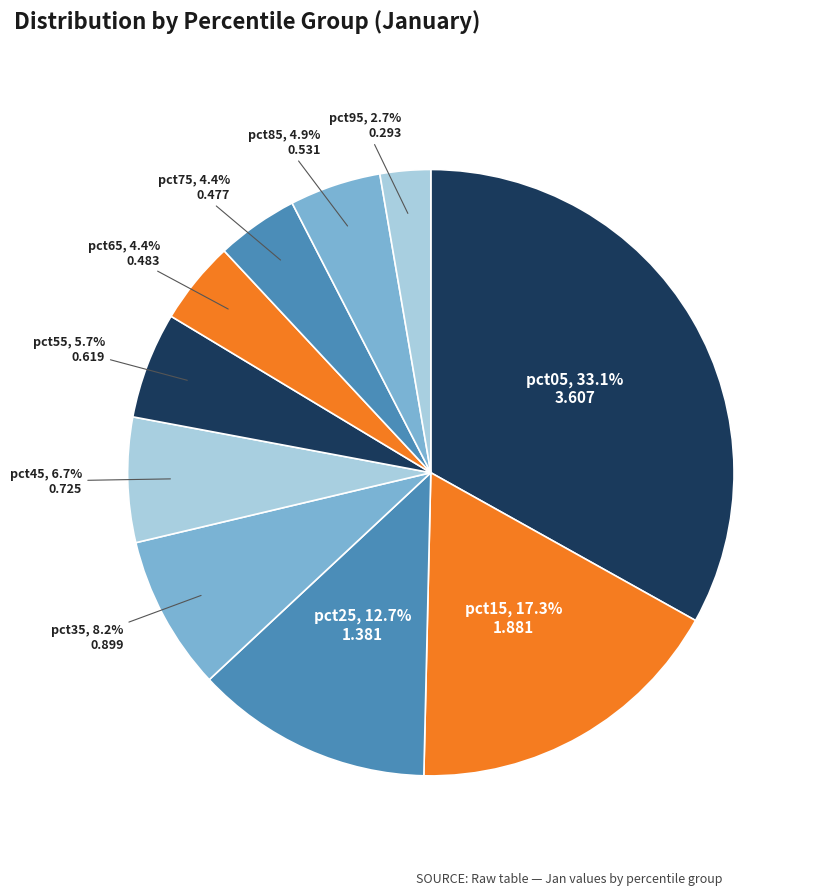

To the nearest percent, what is the difference between the largest and smallest slice percentages?

30%